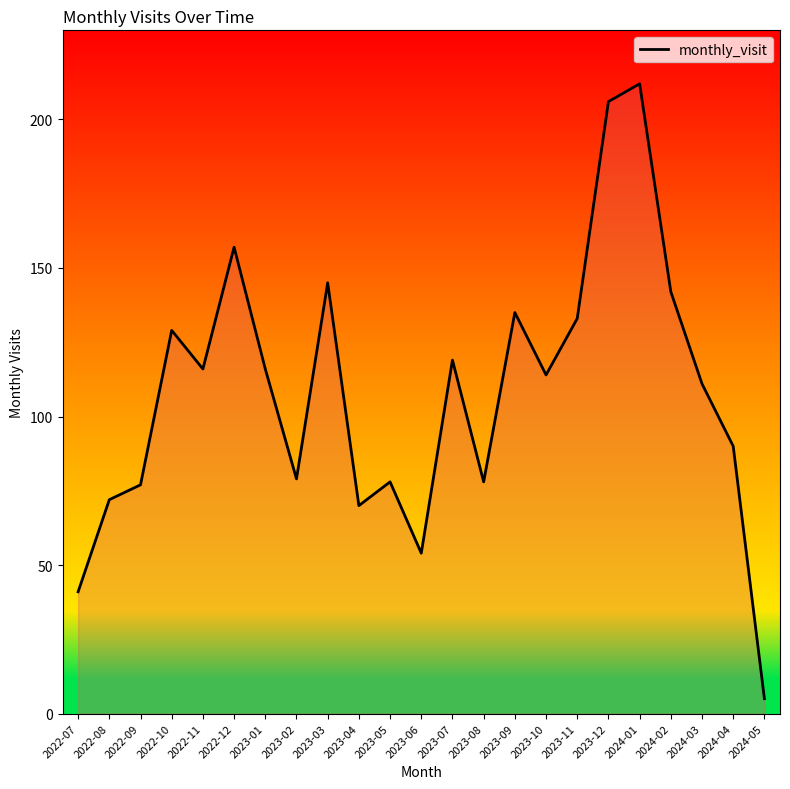

What is the change in value from 2023-02 to 2023-05?

-1